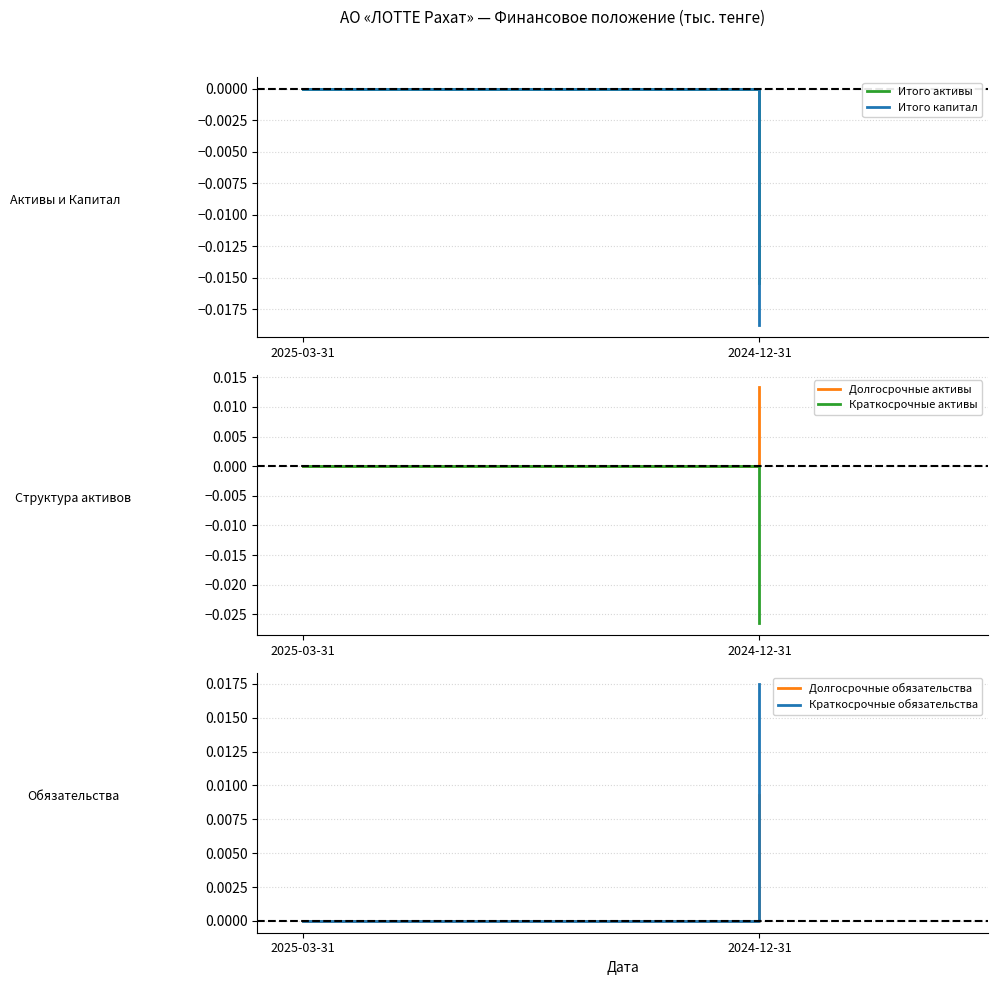

How many categories are shown in the chart?

2